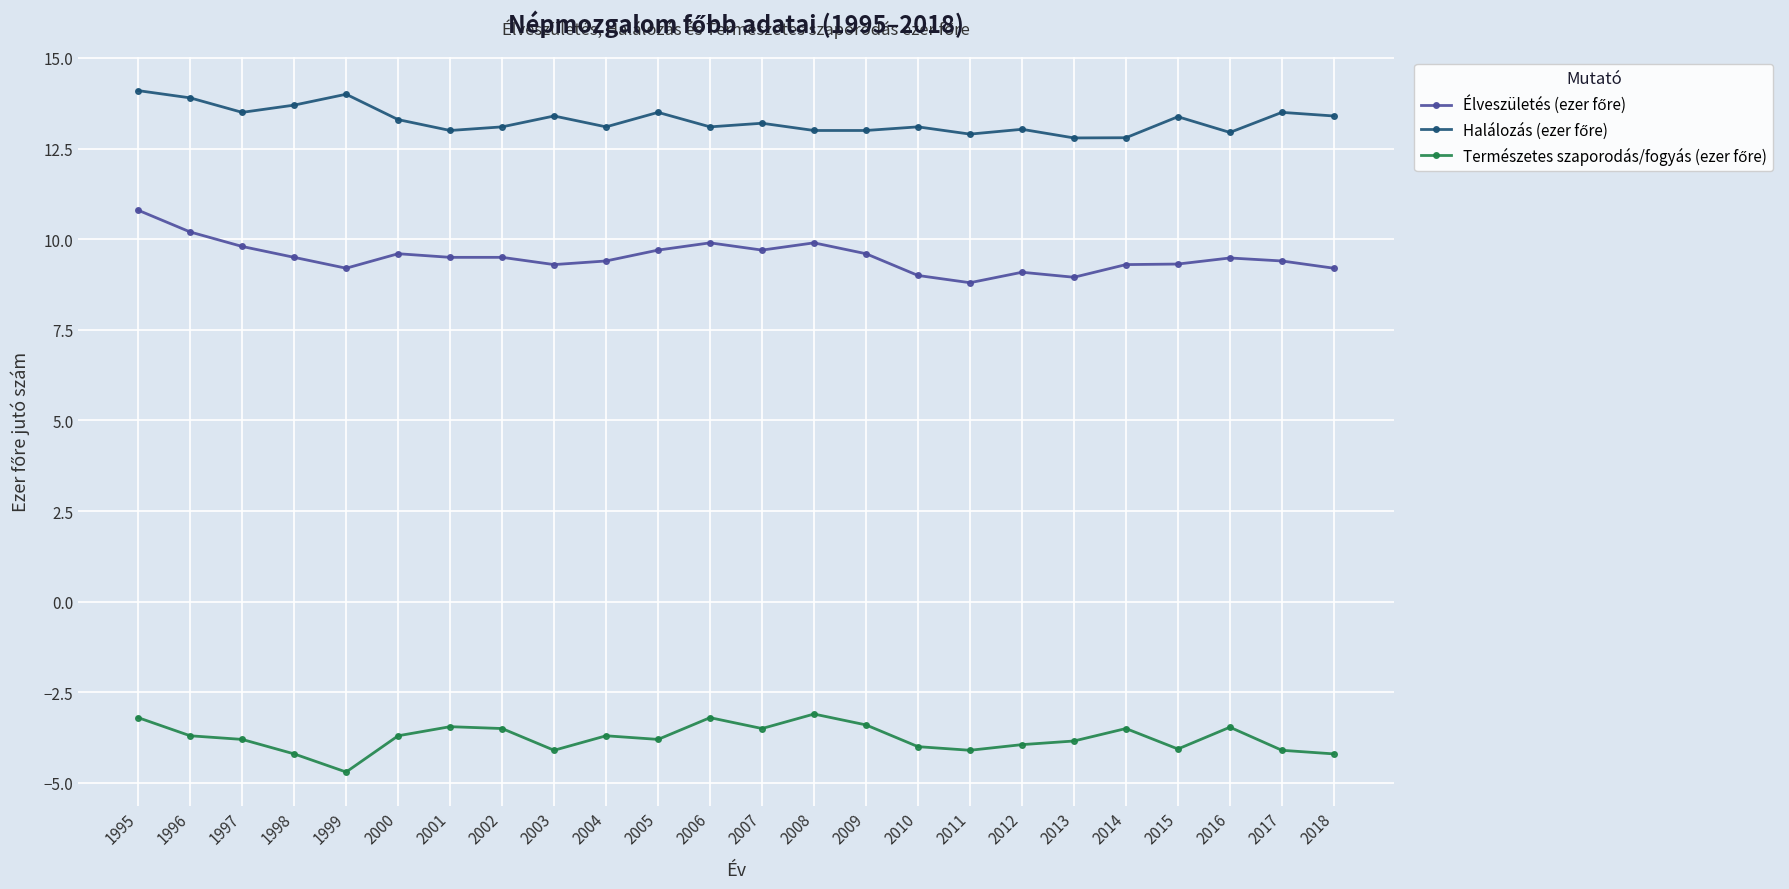

At which category is the sum across all series the highest?

1995